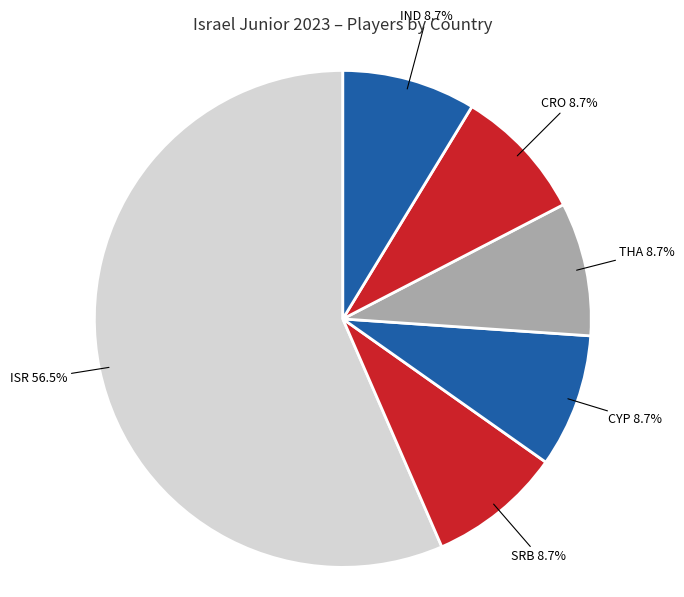

What is the largest slice in the pie chart?

ISR